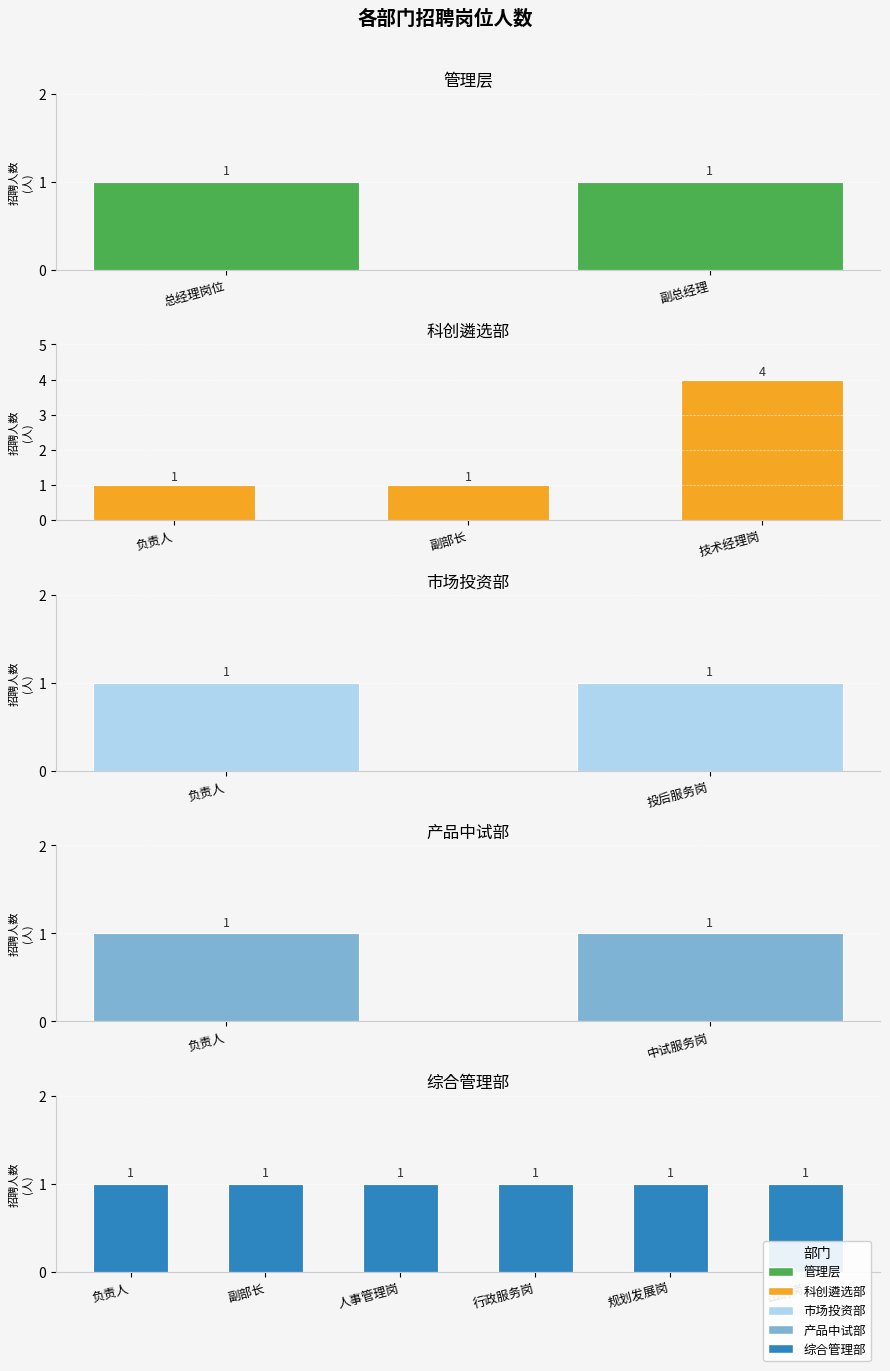

Count the values in the range 1 to 2.

14